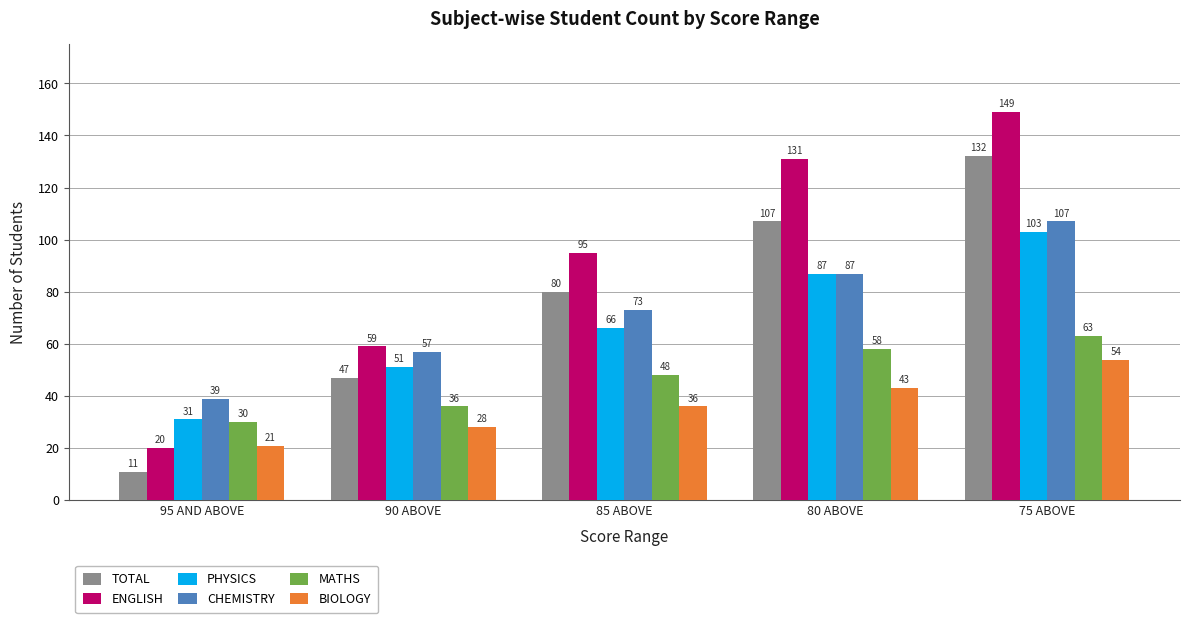

What is the greatest value displayed?

149